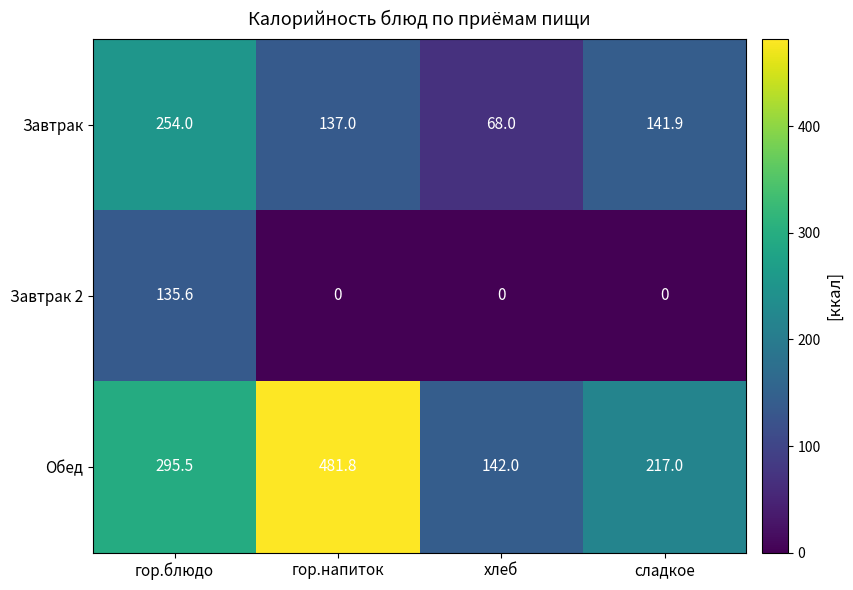

The value of Завтрак 2 at хлеб is -50.7. True or false?

False